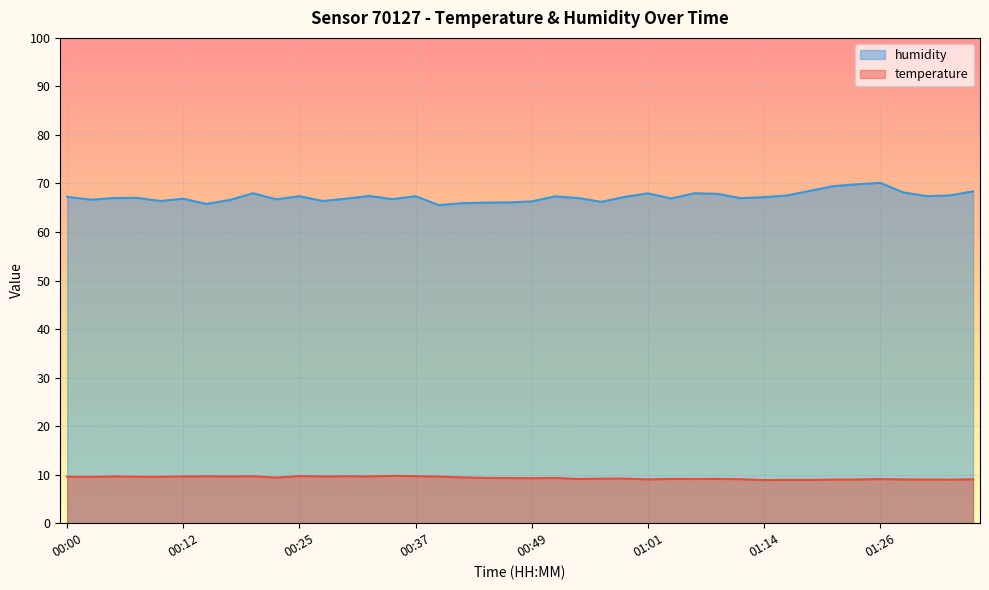

Where does the humidity series first go above 67?

00:00